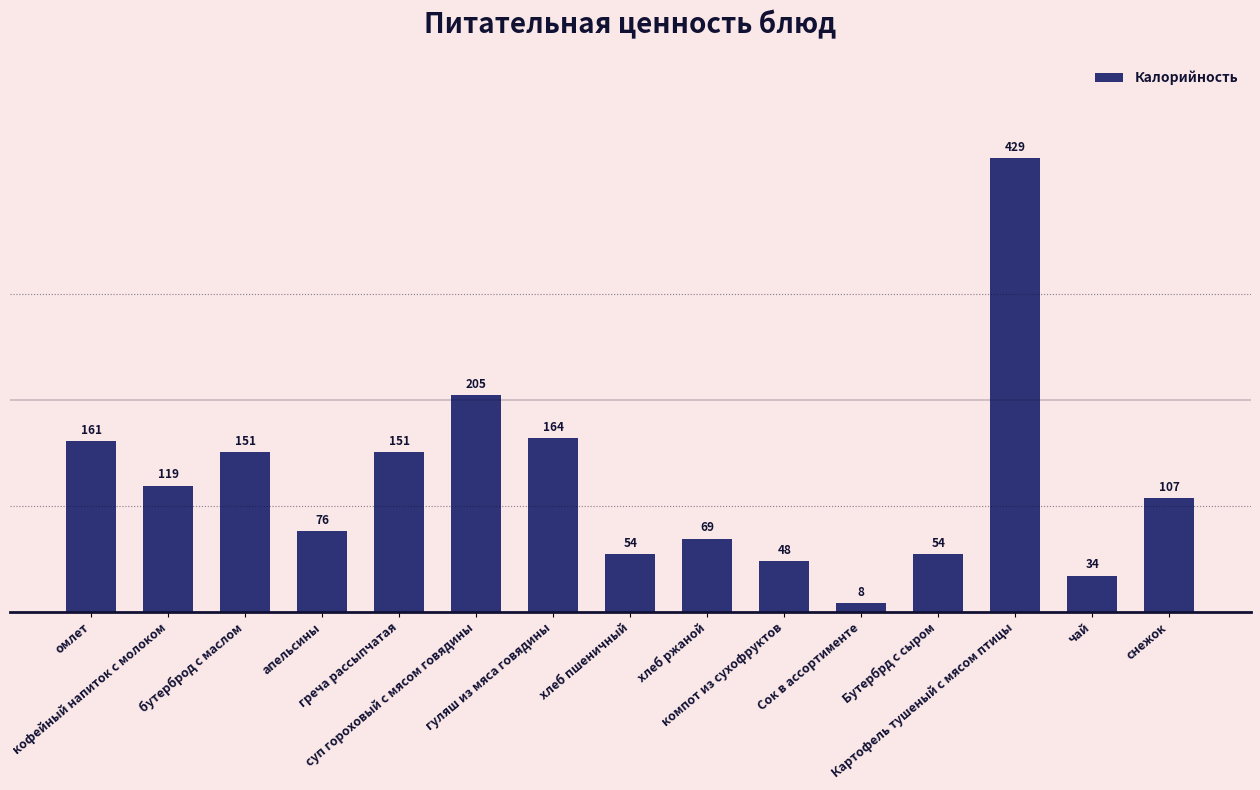

Count the number of categories in the chart.

15